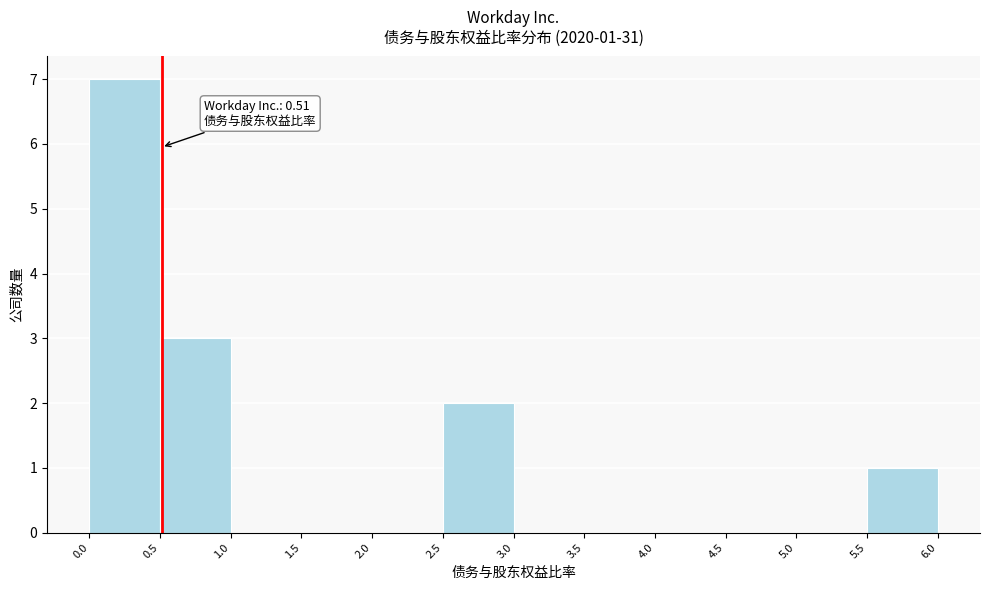

Over which range of the x-axis is the bar tallest?

0.0 to 0.5